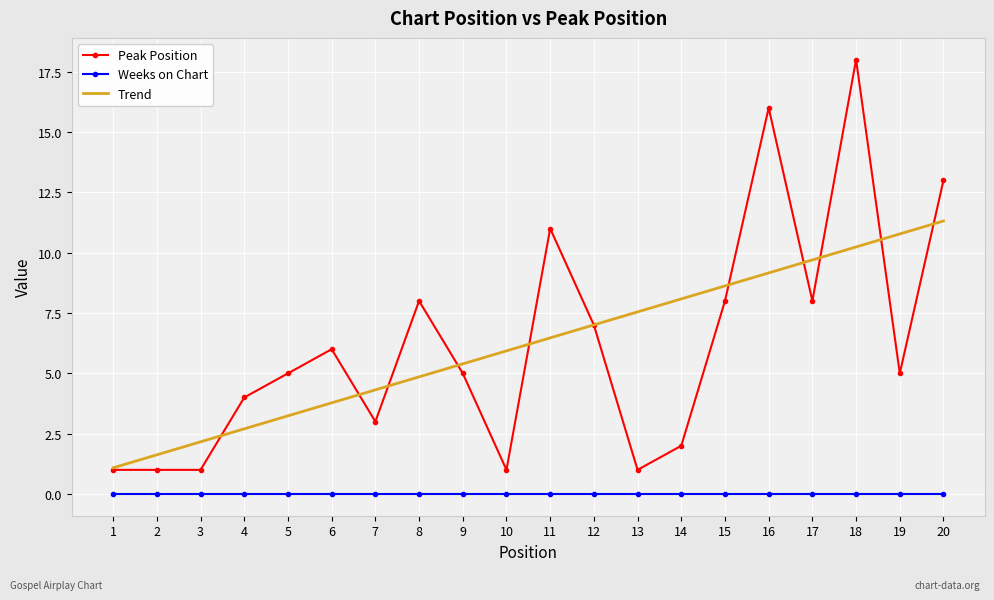

The Trend series shows 9.7 at 17. True or false?

True